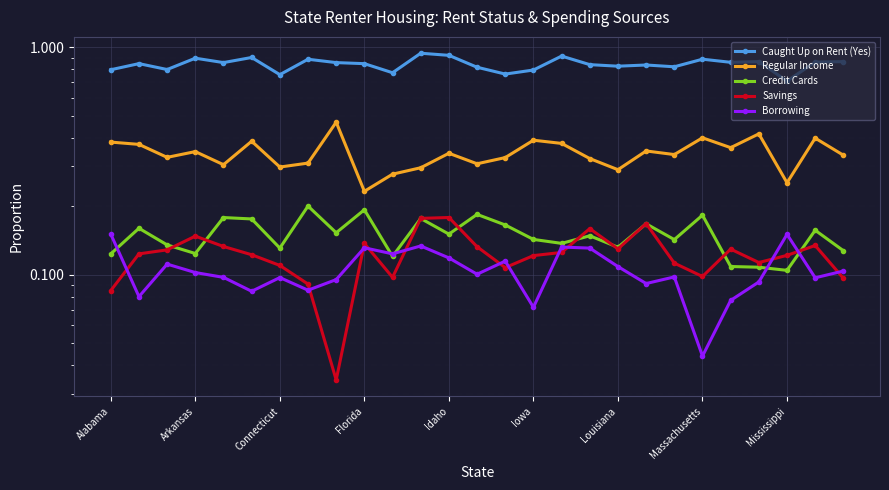

What is the difference between the highest and lowest values at 26?

0.8